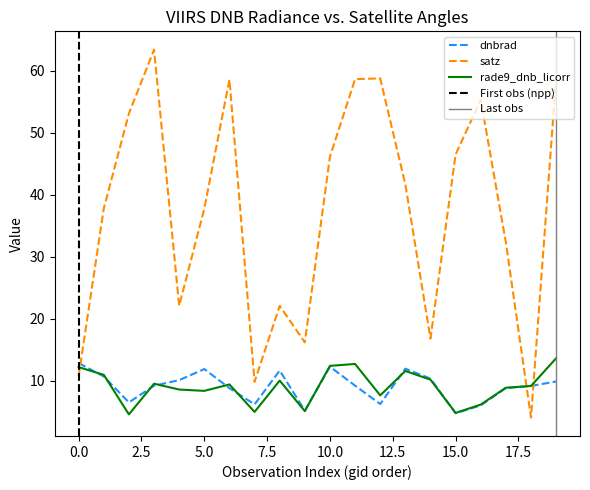

Which series ends up on top after the final intersection of rade9_dnb_licorr and satz?

satz